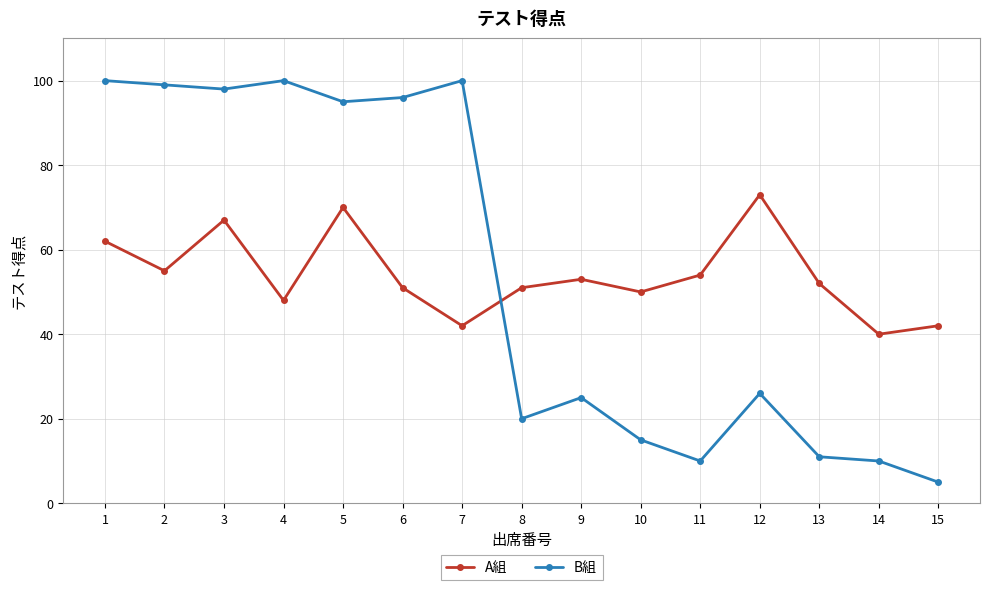

Which series has the widest spread of values?

B組